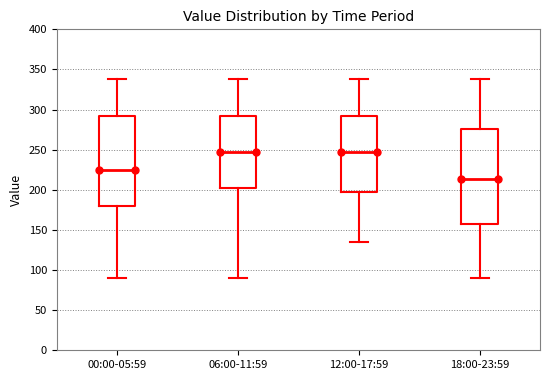

Reading left to right, read every box against the y-axis: the position of its median line, the range the box covers, and the ends of its whiskers. The values are not printed on the chart, so give them approximately, as read against the axis.

00:00-05:59: median 225, box 180 to 295, whiskers 90 to 340
06:00-11:59: median 250, box 205 to 295, whiskers 90 to 340
12:00-17:59: median 250, box 195 to 295, whiskers 135 to 340
18:00-23:59: median 215, box 160 to 275, whiskers 90 to 340